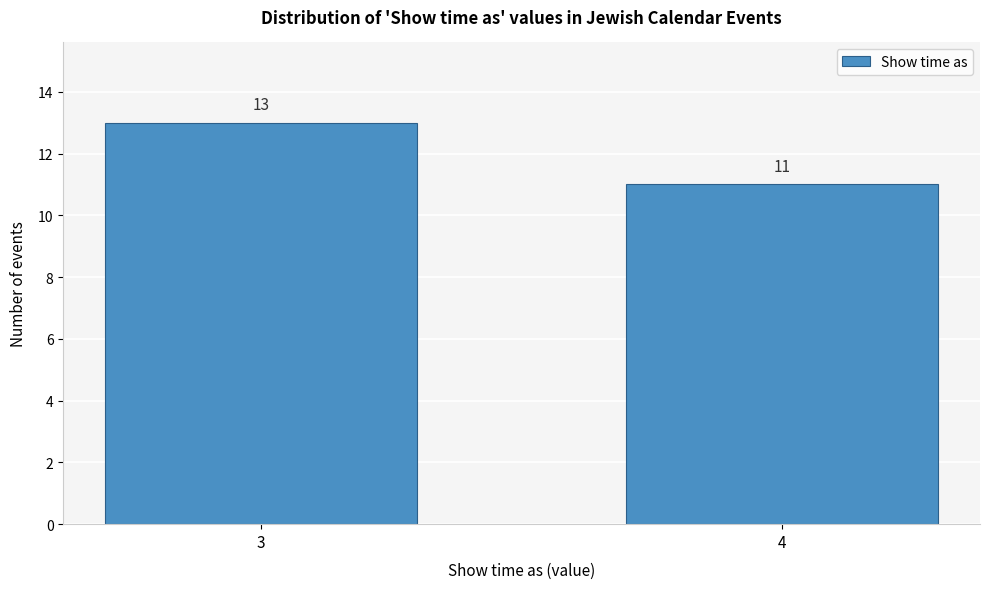

Reading left to right, extract all data points from this chart.

3=13	4=11